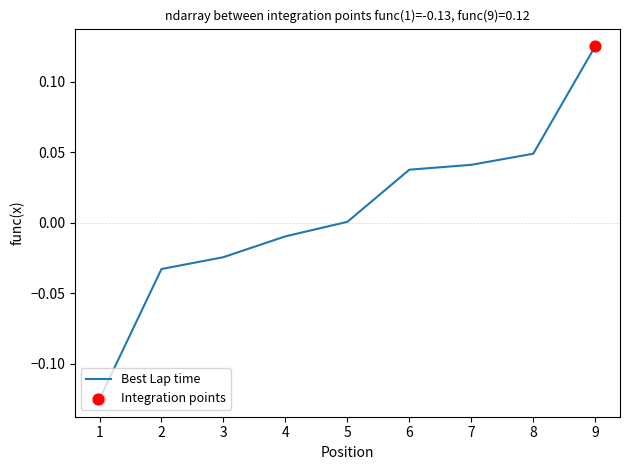

Which has a higher value, 5 or 9?

9